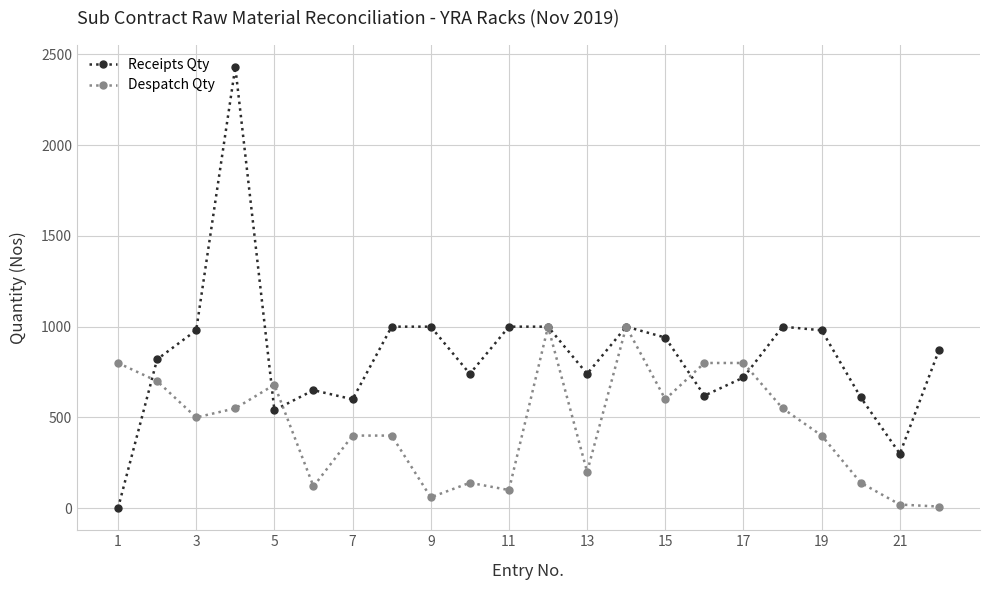

Which series has the largest total across all categories?

Receipts Qty